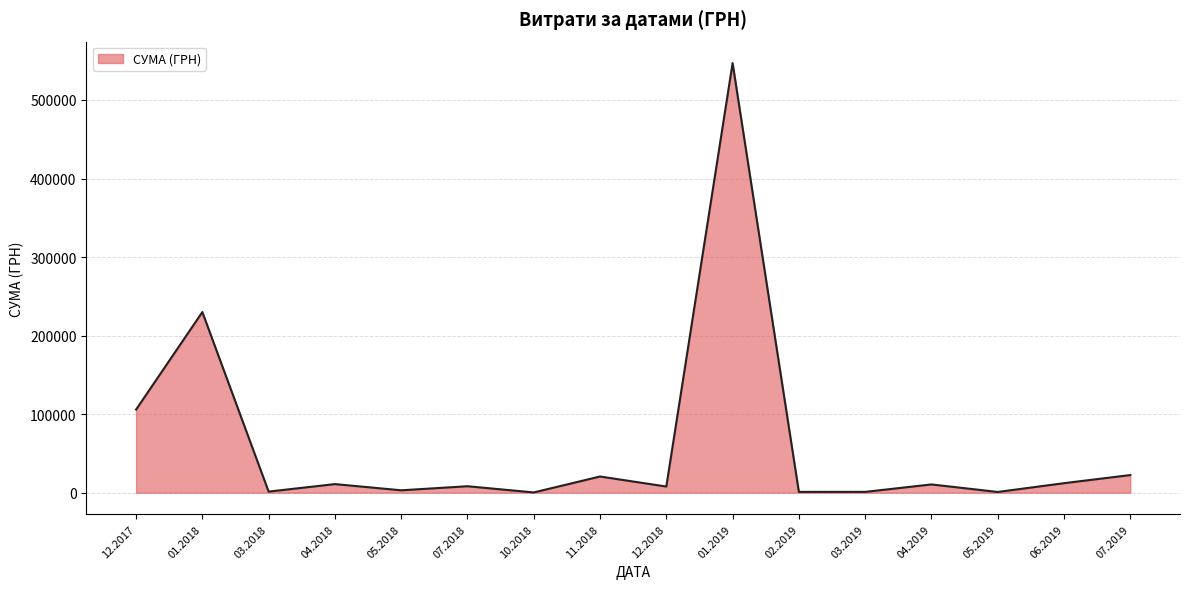

Does the chart have visible grid lines?

Yes